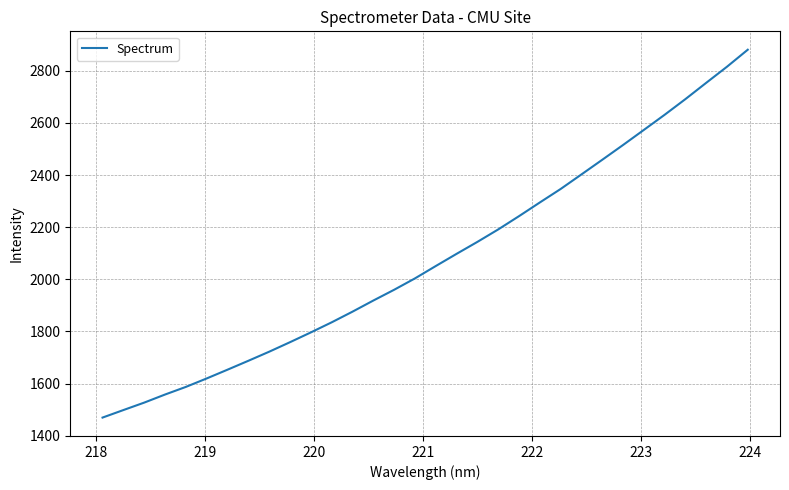

What is the maximum value shown in the chart?

2881.2